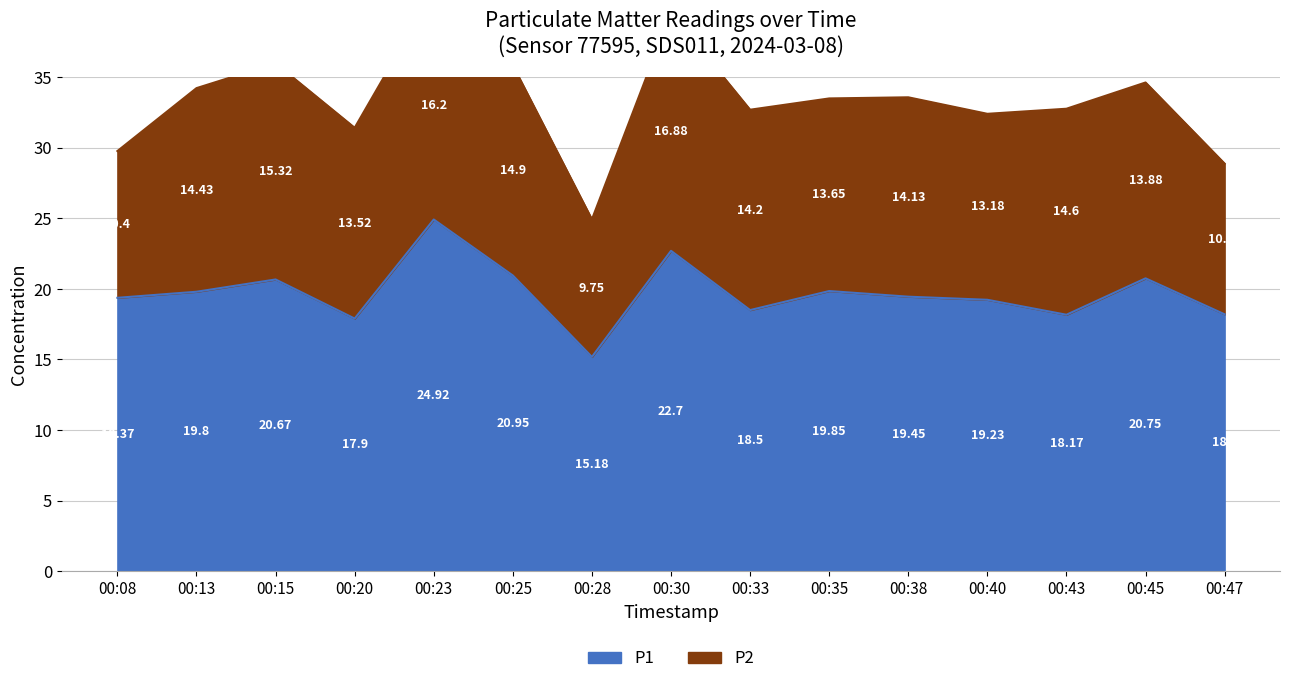

At which category does the data reach its first local valley?

00:20